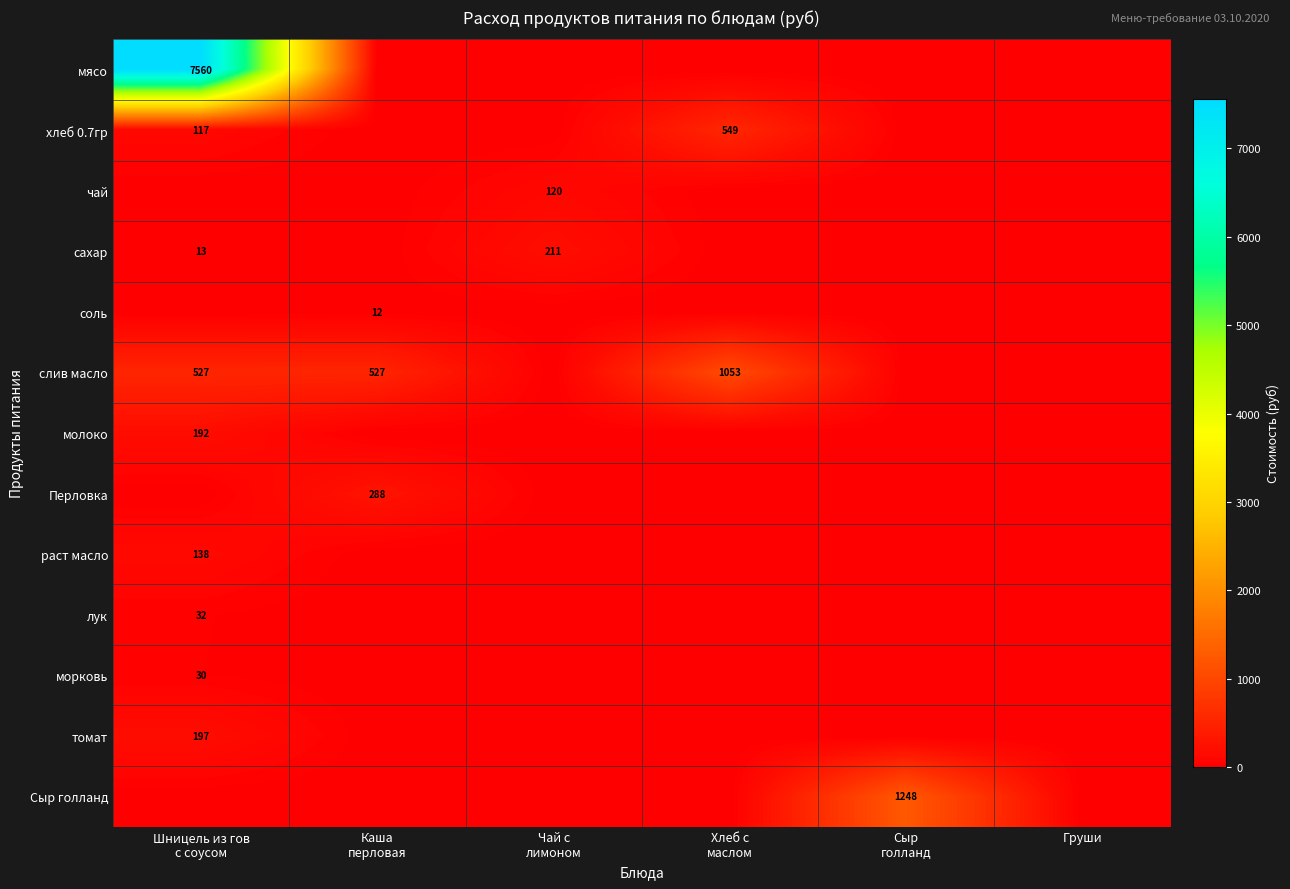

At which label is сахар closest to 105?

Шницель из гов с соусом